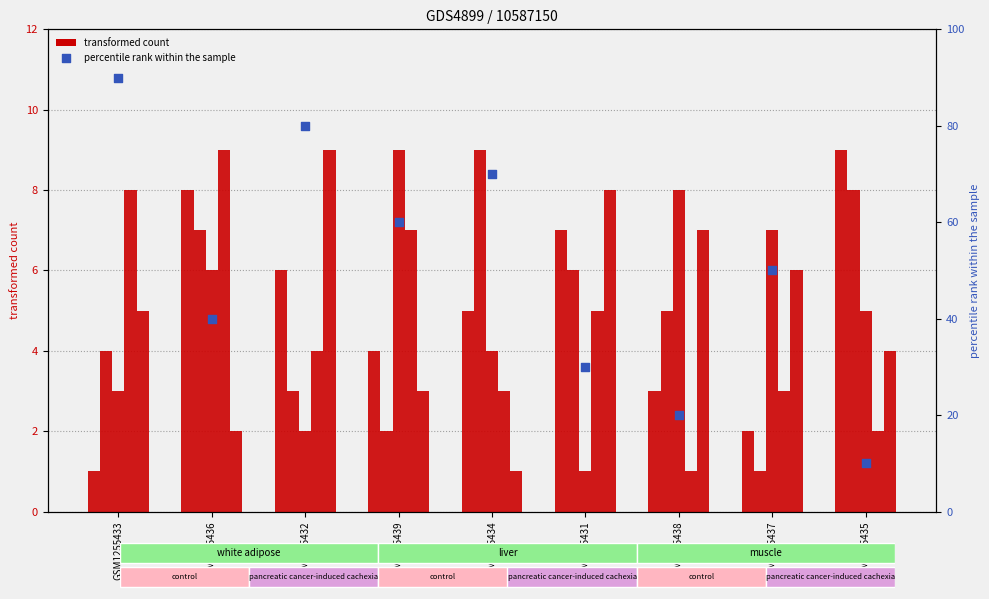

At which category is the sum across all series the highest?

GSM1255433